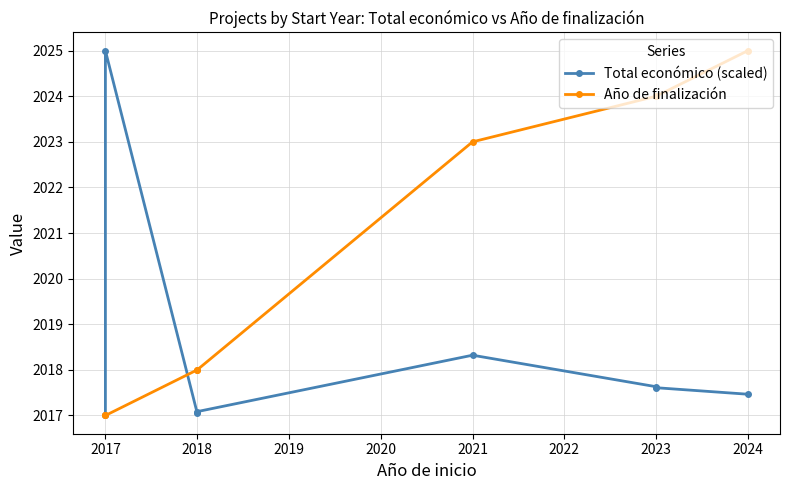

What is the value of the Total económico (scaled) point at the 5th from the left?

2018.3